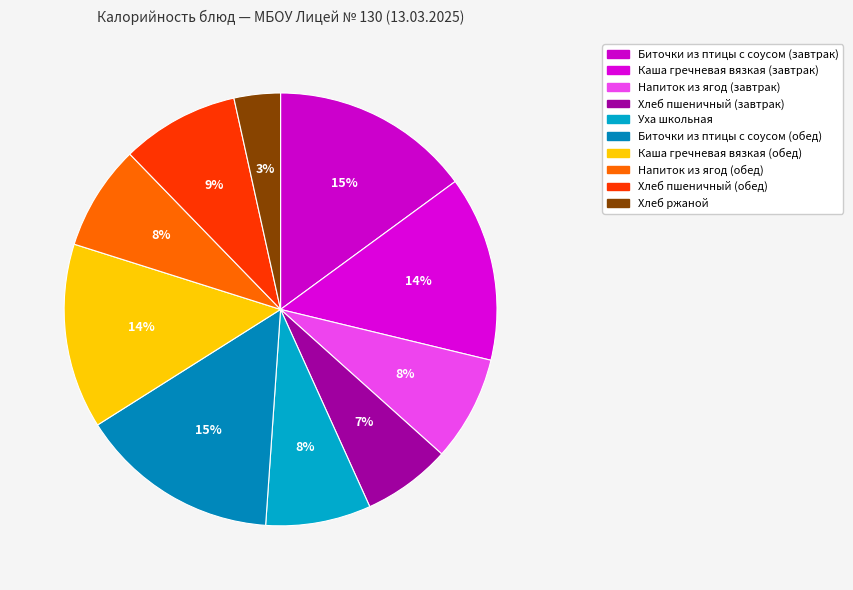

What is the smallest slice in the pie chart?

Хлеб ржаной